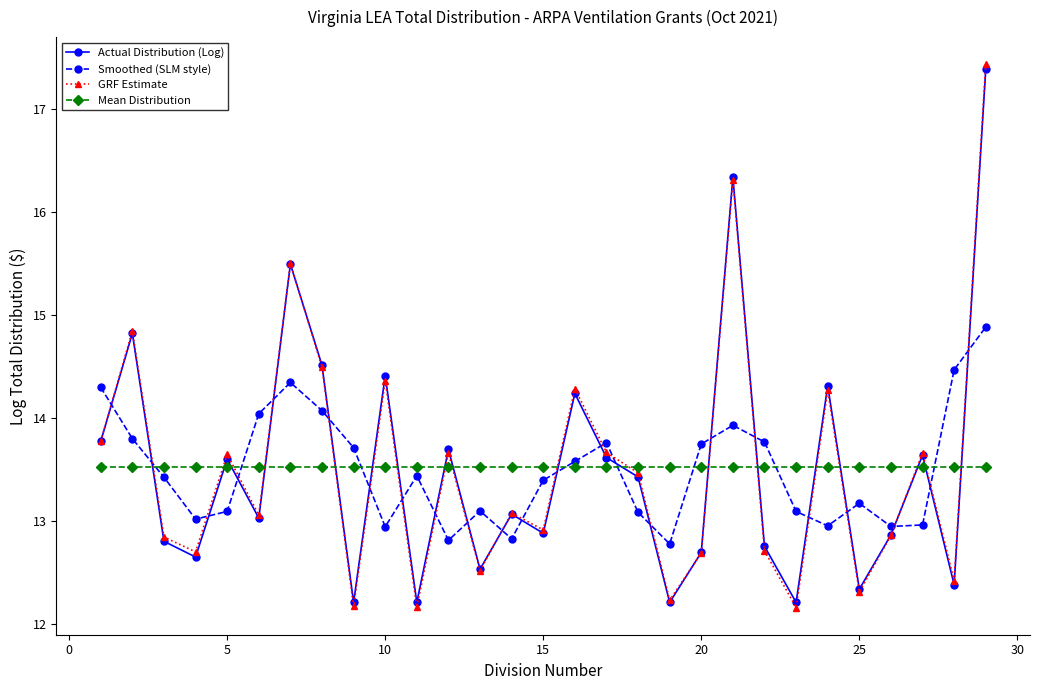

How many interior local valleys does the Smoothed (SLM style) series have?

7